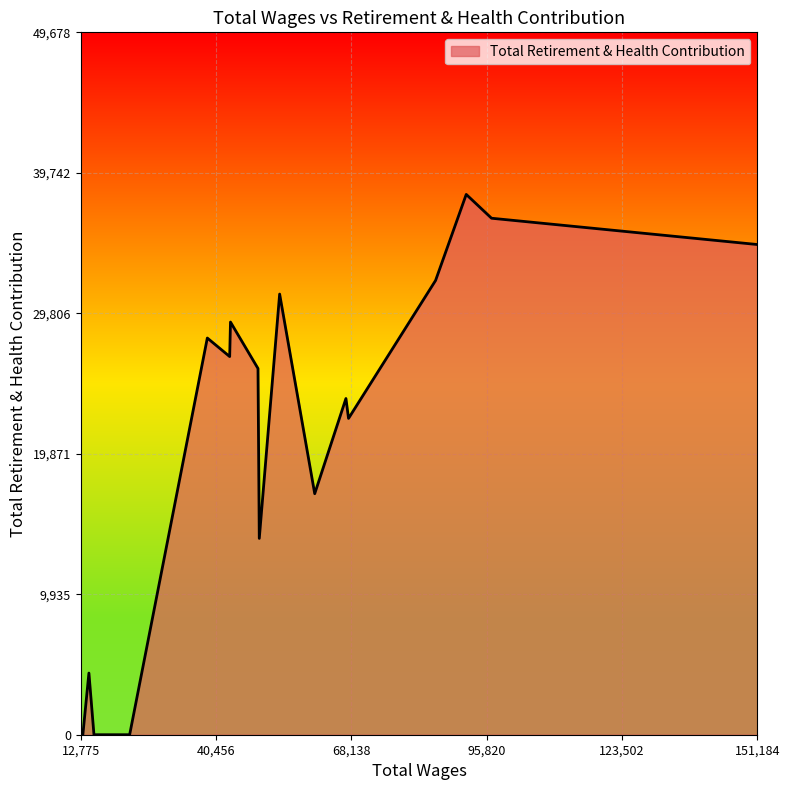

What is the difference between the maximum and minimum values?

38214